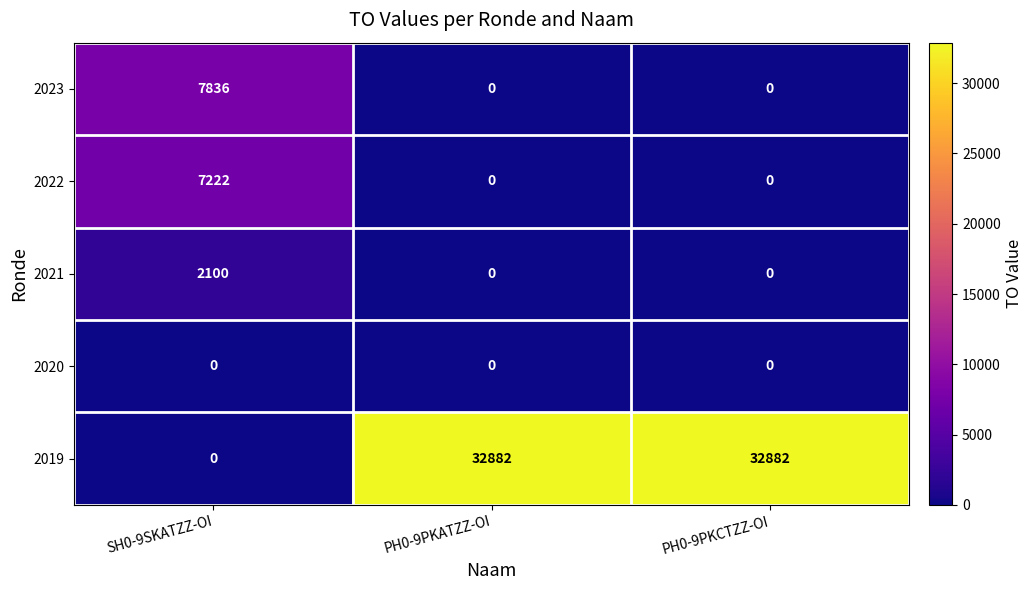

The 2019 series shows 15860 at SH0-9SKATZZ-OI. True or false?

False